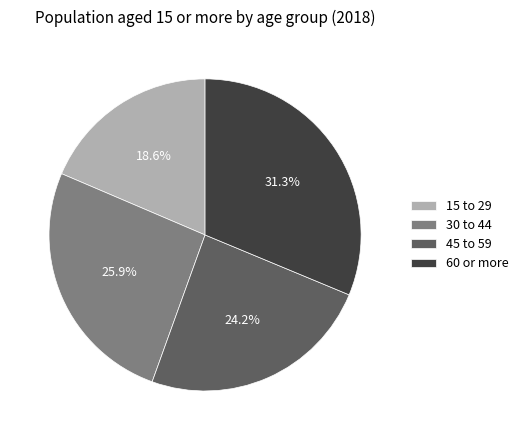

Do 45 to 59 and 15 to 29 together represent more than half of the pie?

No